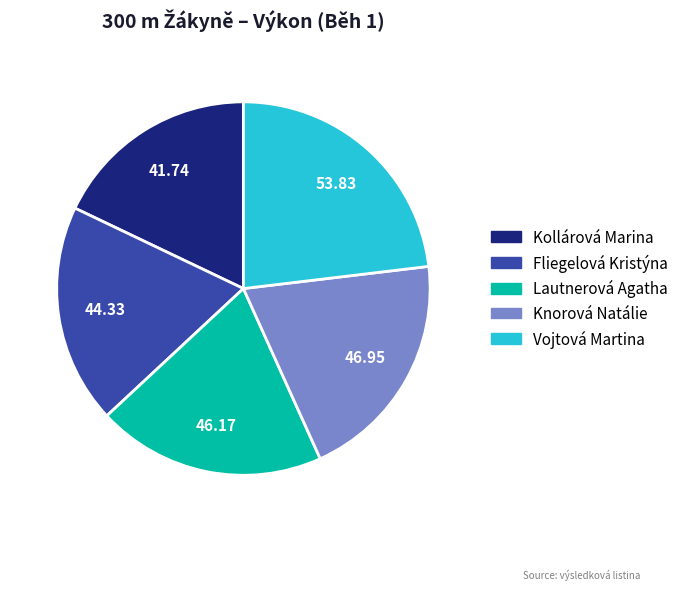

Is there a majority slice in this chart?

No